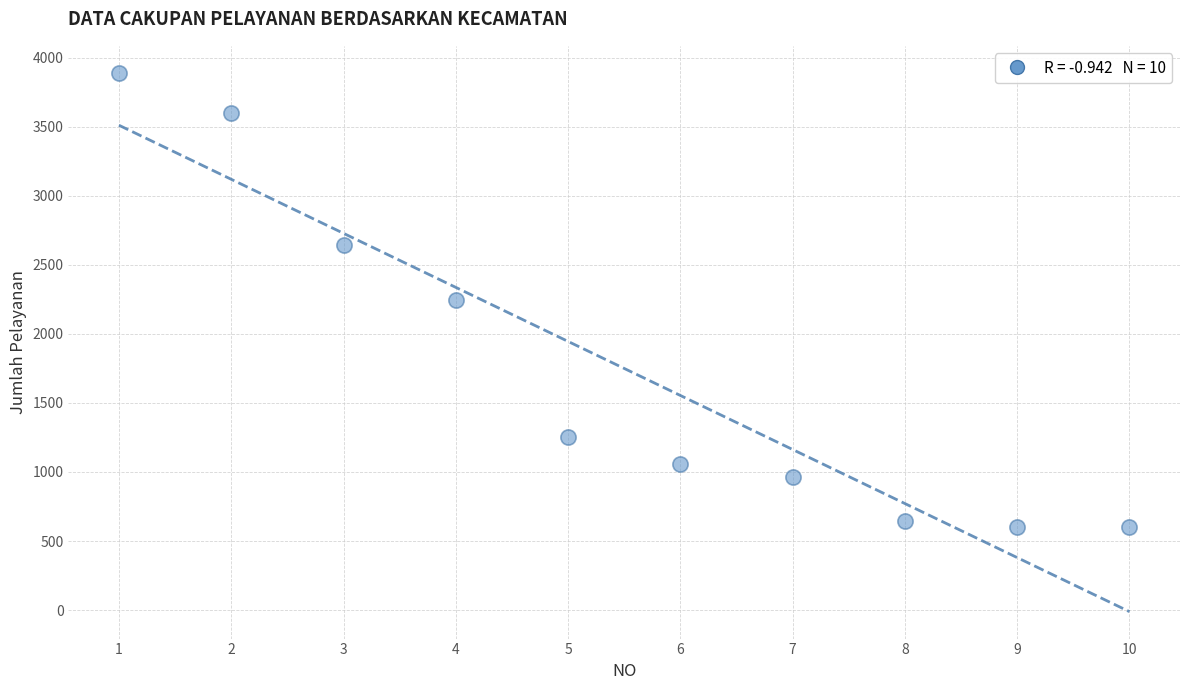

What is the range of X values (max minus min)?

9